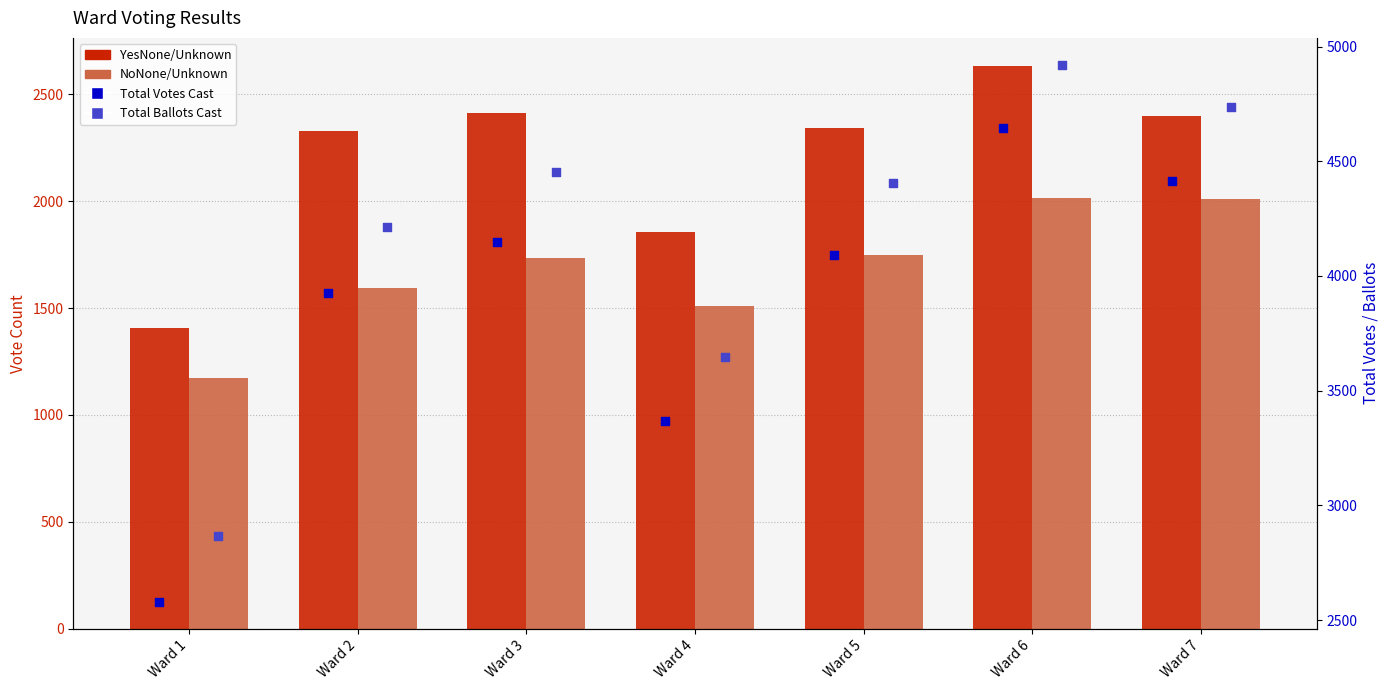

At which category is the sum across all series the highest?

Ward 6